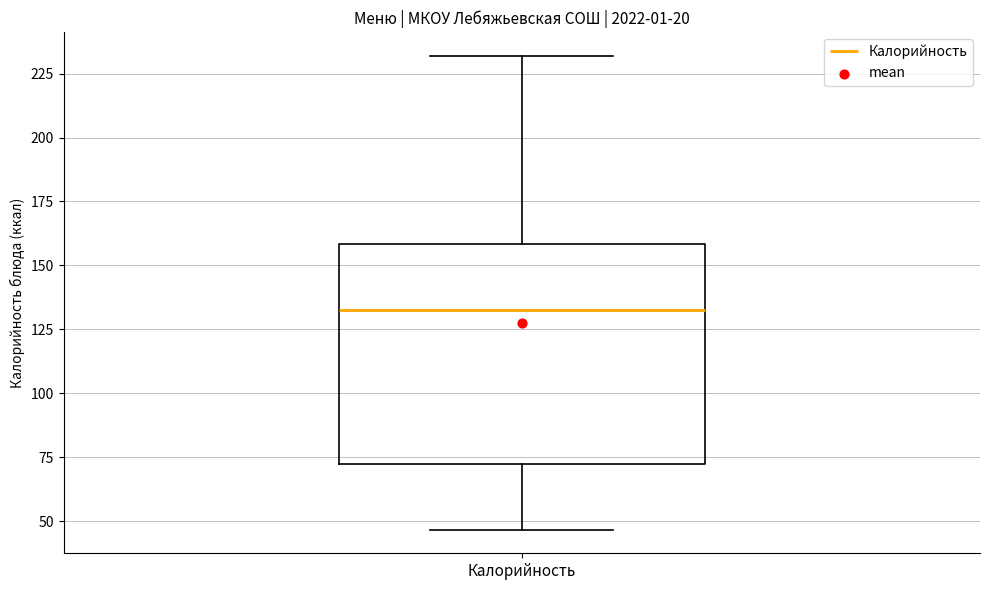

Transcribe this box plot: give where the median line is, the range the box spans, and where the two whiskers end, as read against the y-axis. The values are not printed on the chart, so give them approximately, as read against the axis.

median 135, box 70 to 160, whiskers 45 to 230